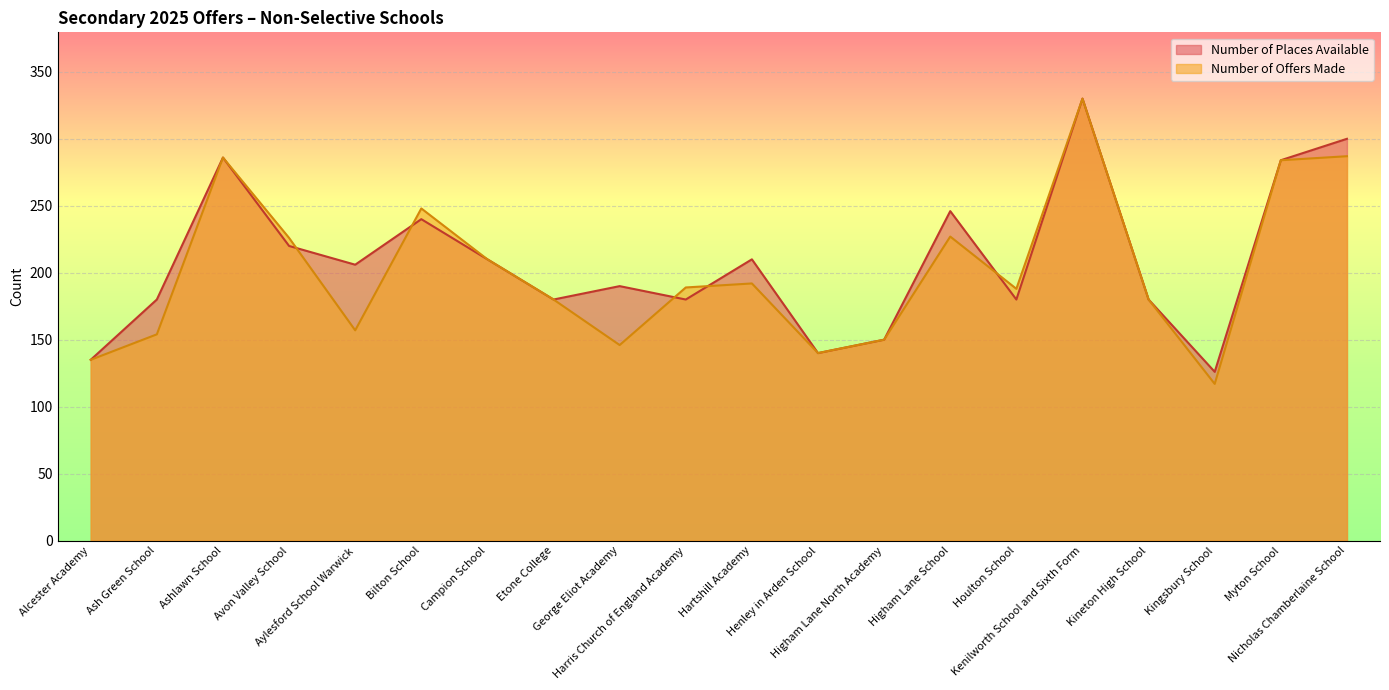

How many values in the Number of Offers Made series exceed 189?

9